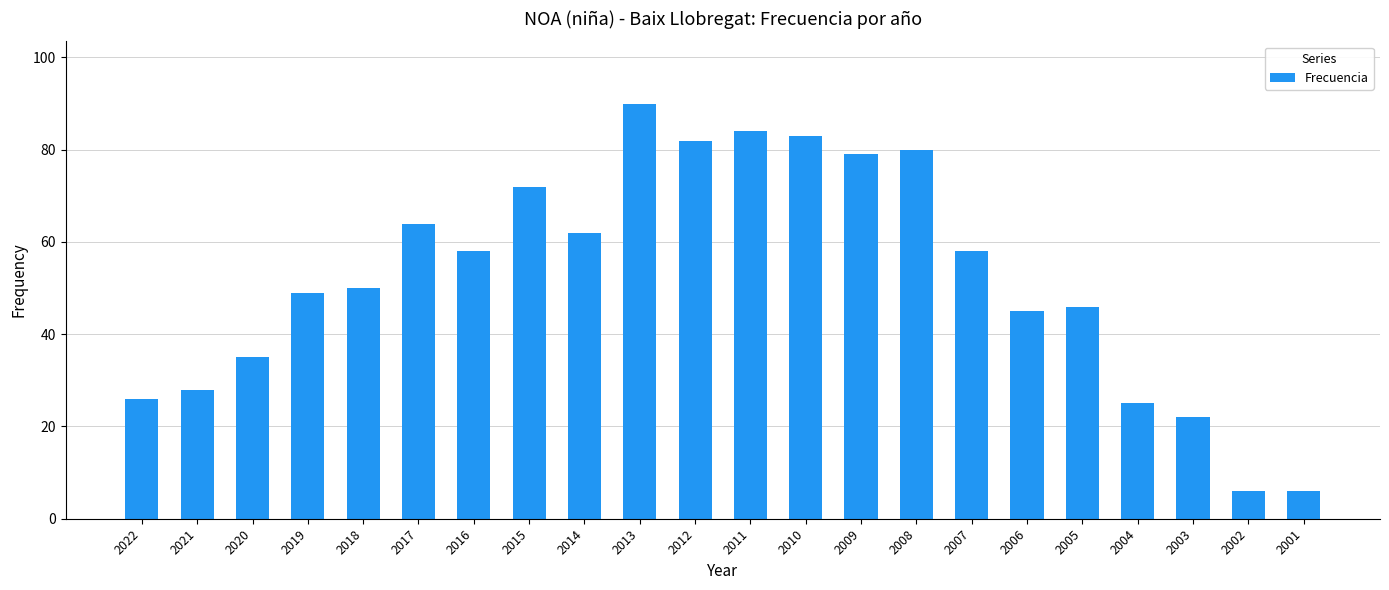

Is it true that the value at 2011 is 84?

True